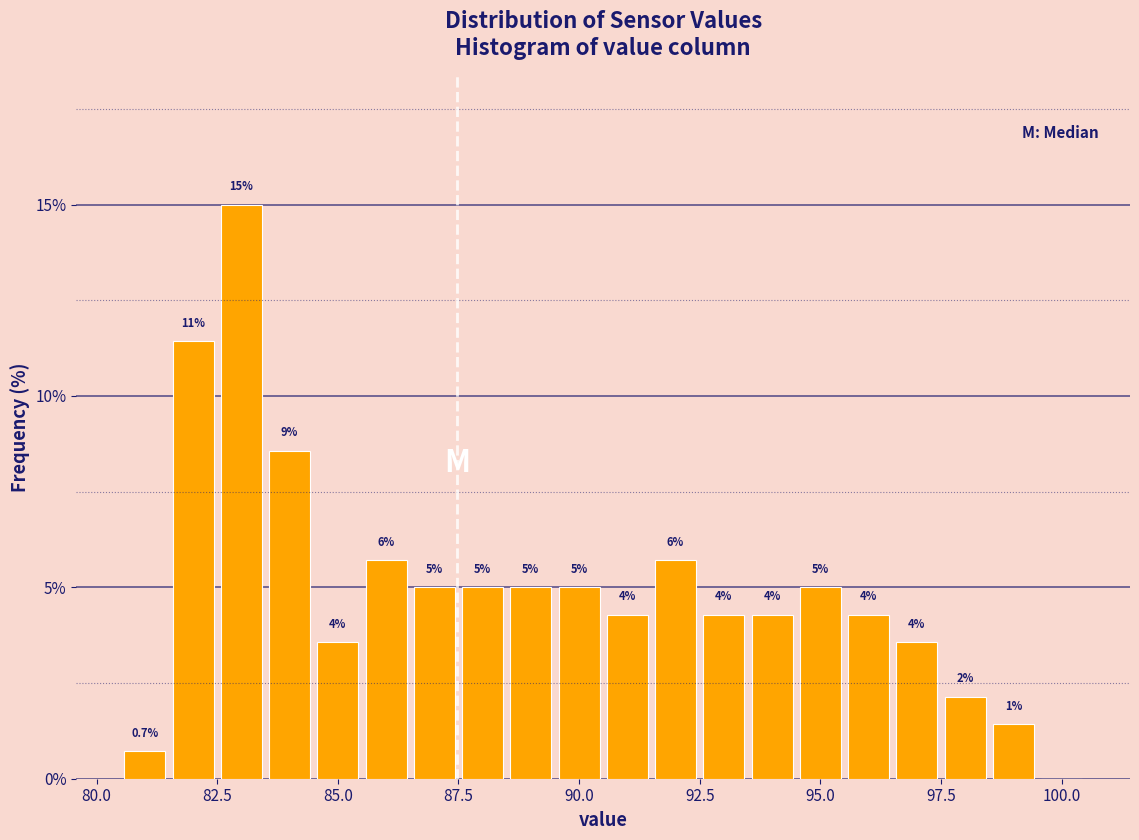

Read against the x-axis, roughly where is the centre of the tallest bar?

83.0